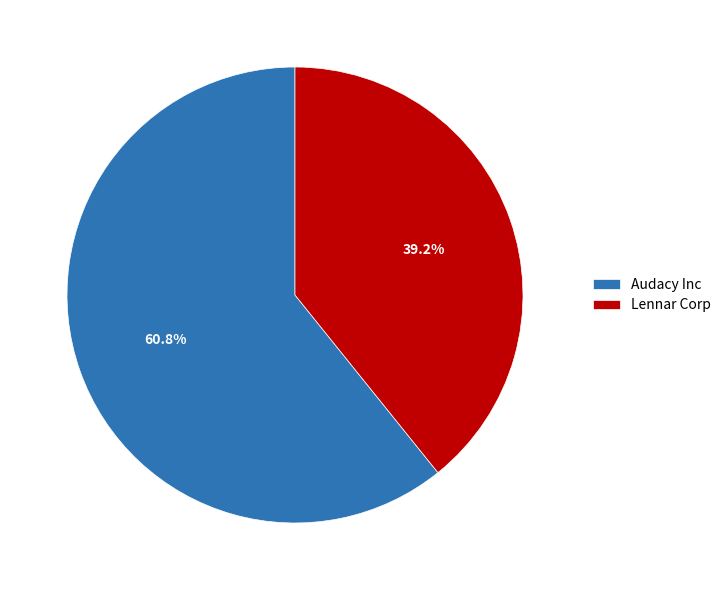

To the nearest percent, what percentage of the pie is Lennar Corp?

39%